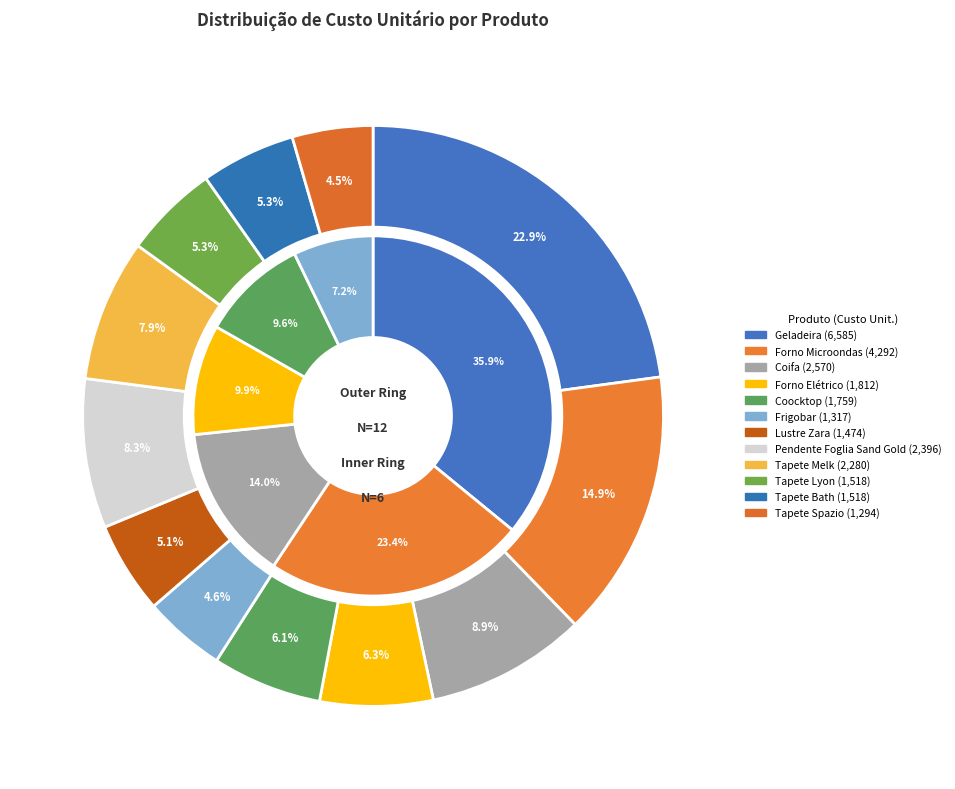

Rank the categories by value from highest to lowest.

Geladeira, Forno Microondas, Coifa, Pendente Foglia Sand Gold, Tapete Melk, Forno Elétrico, Coocktop, Tapete Lyon, Tapete Bath, Lustre Zara, Frigobar, Tapete Spazio